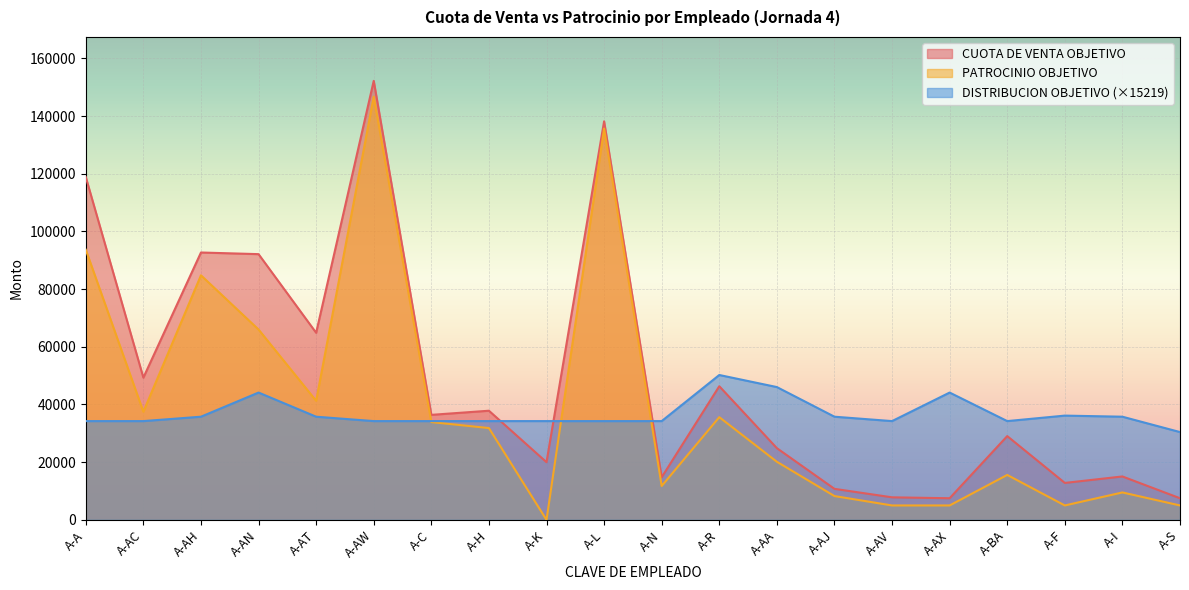

Read the CUOTA DE VENTA OBJETIVO value at A-AV.

7817.6